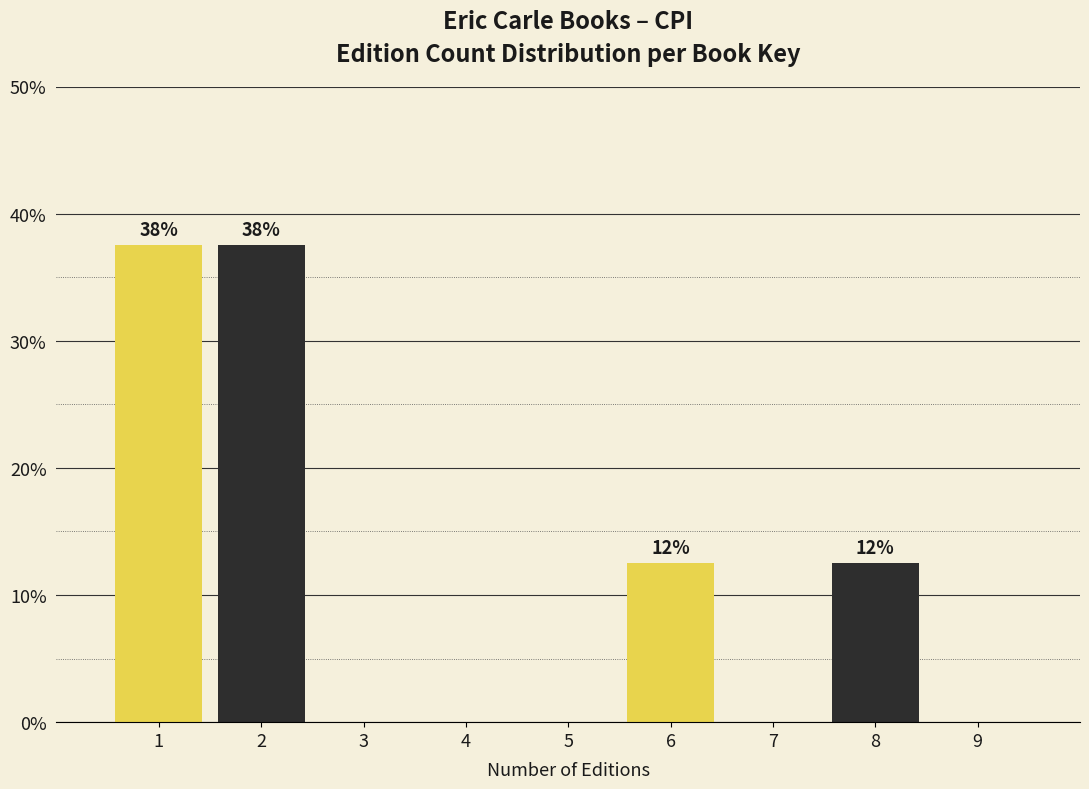

Reading left to right, transcribe all the data shown in this chart.

1=37.5	2=37.5	3=0.0	4=0.0	5=0.0	6=12.5	7=0.0	8=12.5	9=0.0